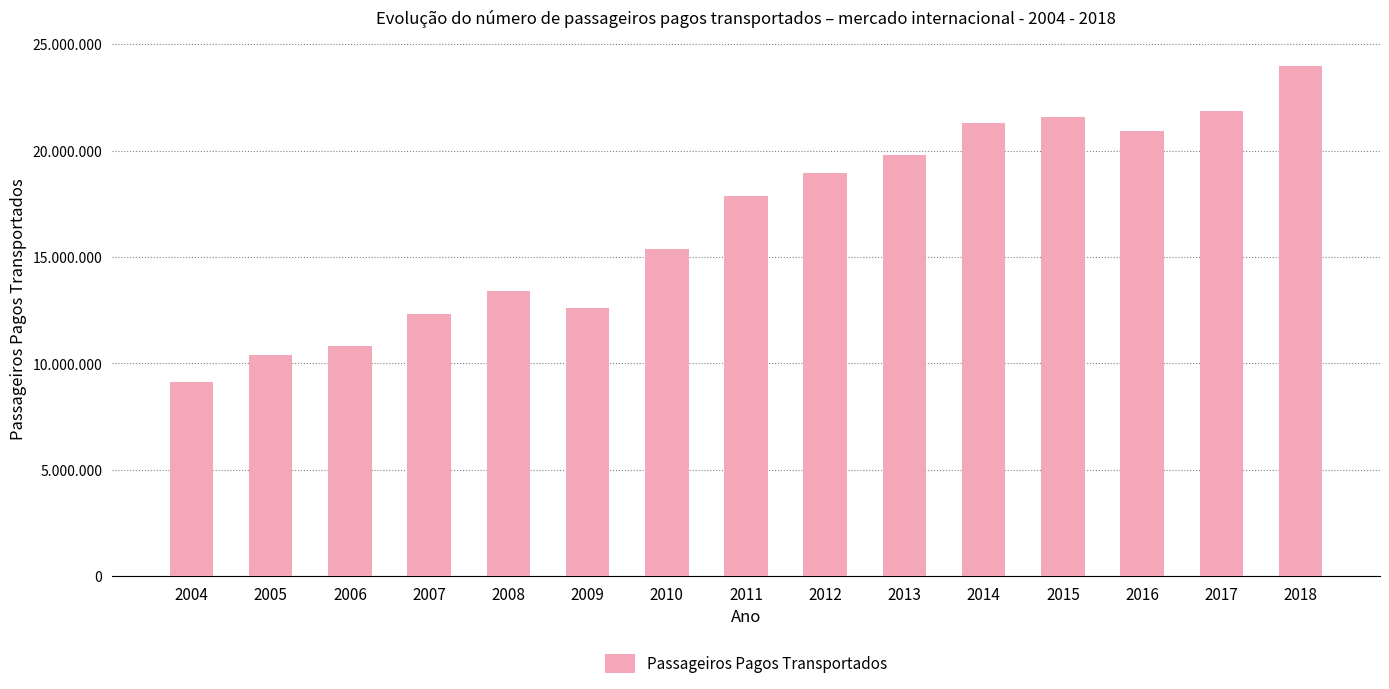

Are the bars horizontal?

No